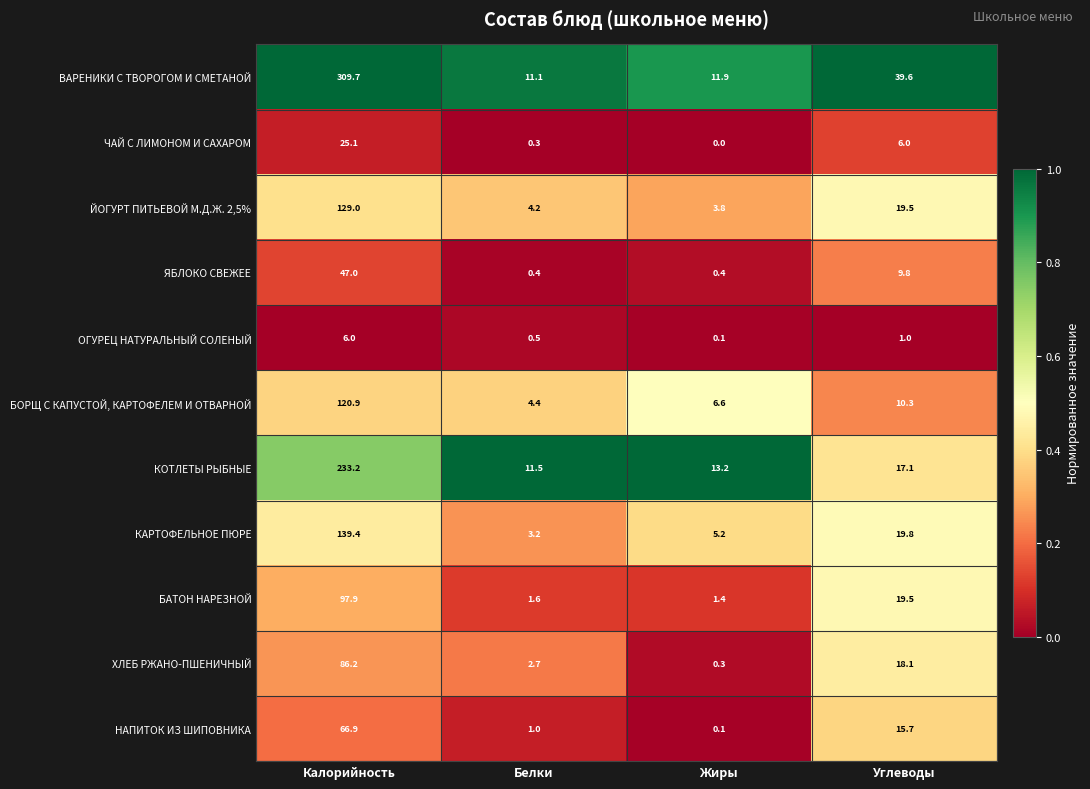

Which category has the lowest value in the НАПИТОК ИЗ ШИПОВНИКА series?

Жиры